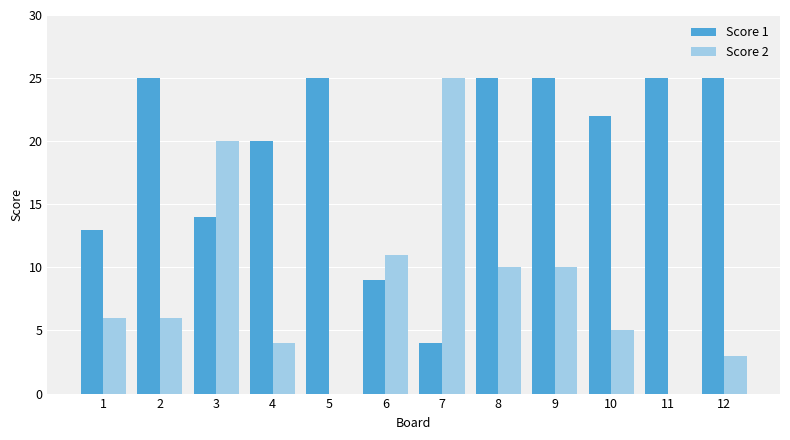

At which label is Score 2 closest to 12?

6